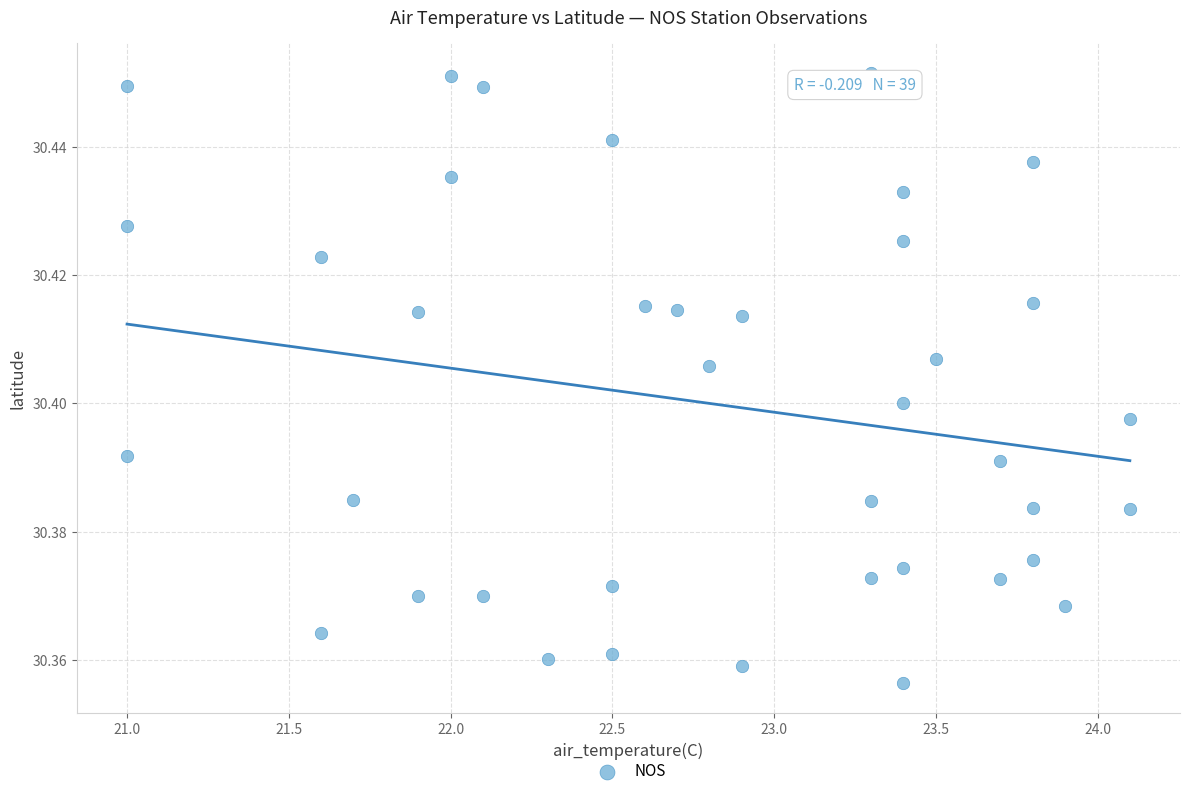

What is the range of X values (max minus min)?

3.1